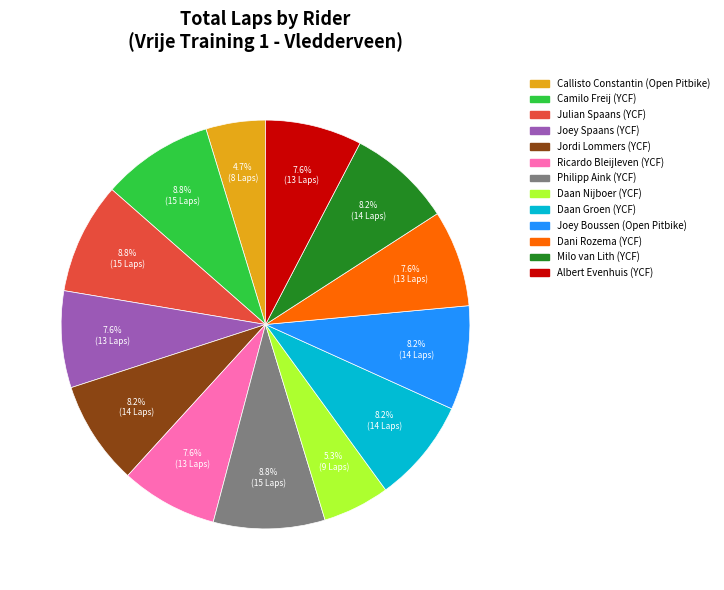

Is there any slice that represents more than half of the pie?

No